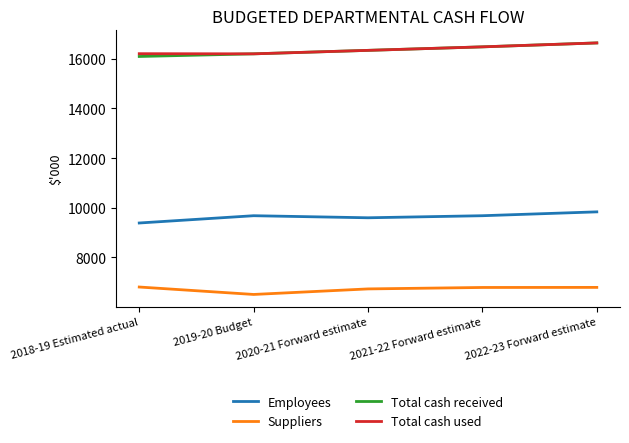

Is this an area chart (filled region under the line)?

No